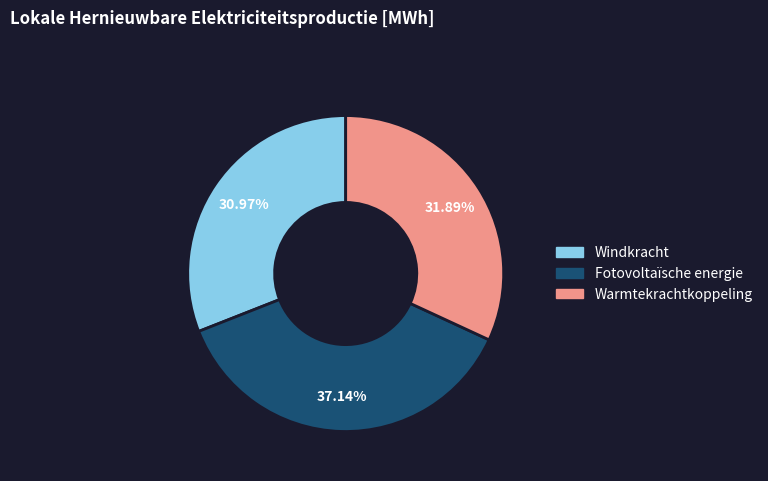

Combined, do Warmtekrachtkoppeling and Fotovoltaïsche energie account for over 50%?

Yes